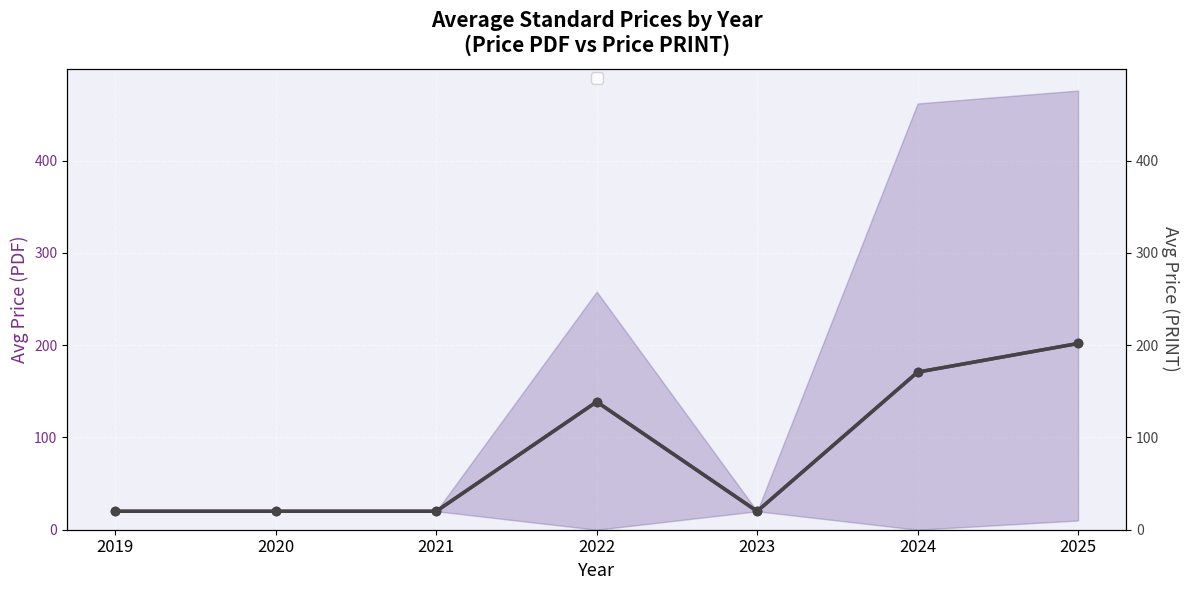

Reading left to right, list all the values displayed in this chart.

Avg Price (PDF): 20.0	20.0	20.0	138.7	20.0	170.8	201.8
Avg Price (PRINT): 20.0	20.0	20.0	138.7	20.0	170.8	201.8